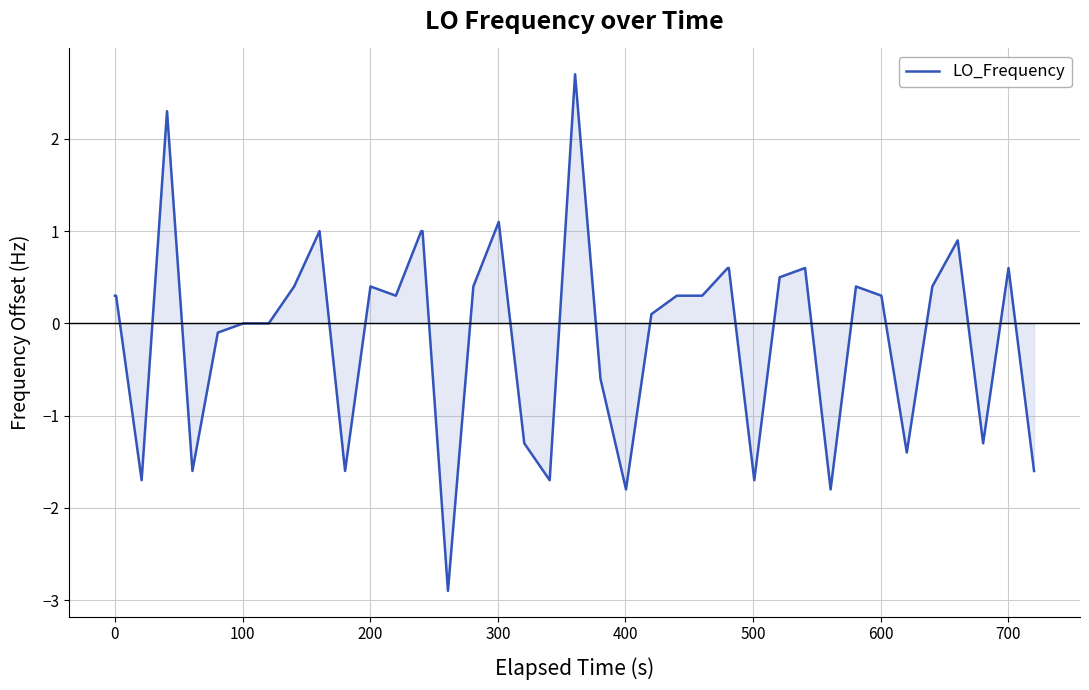

What is the maximum value shown in the chart?

2.7